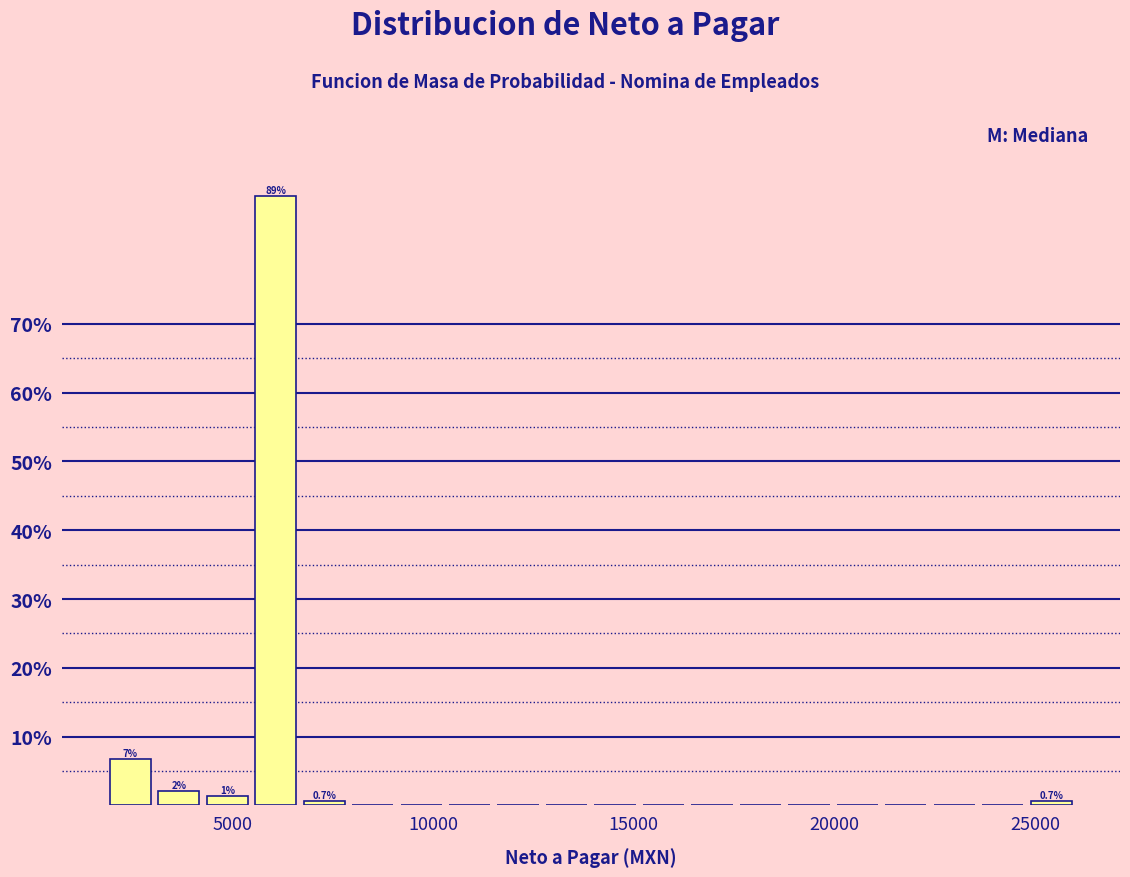

Read against the x-axis, roughly where is the centre of the tallest bar?

6000